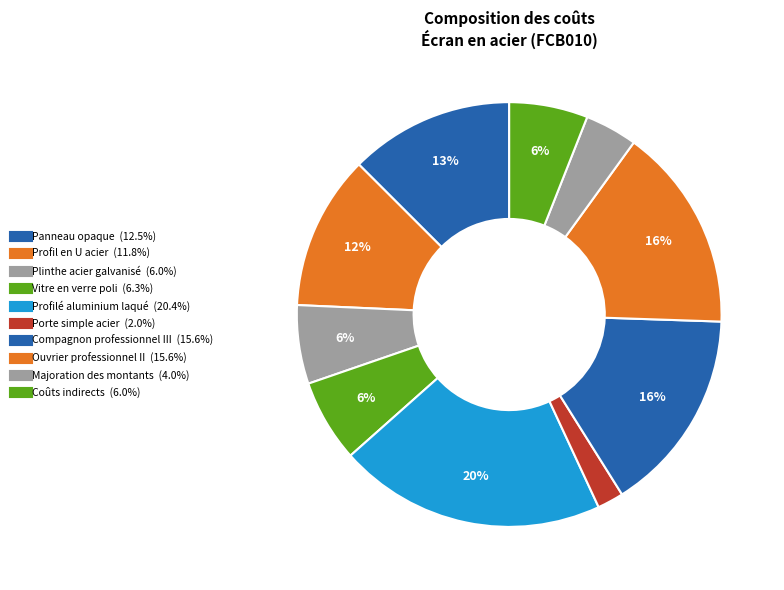

How much of the chart is everything except Majoration des montants?

96.0%